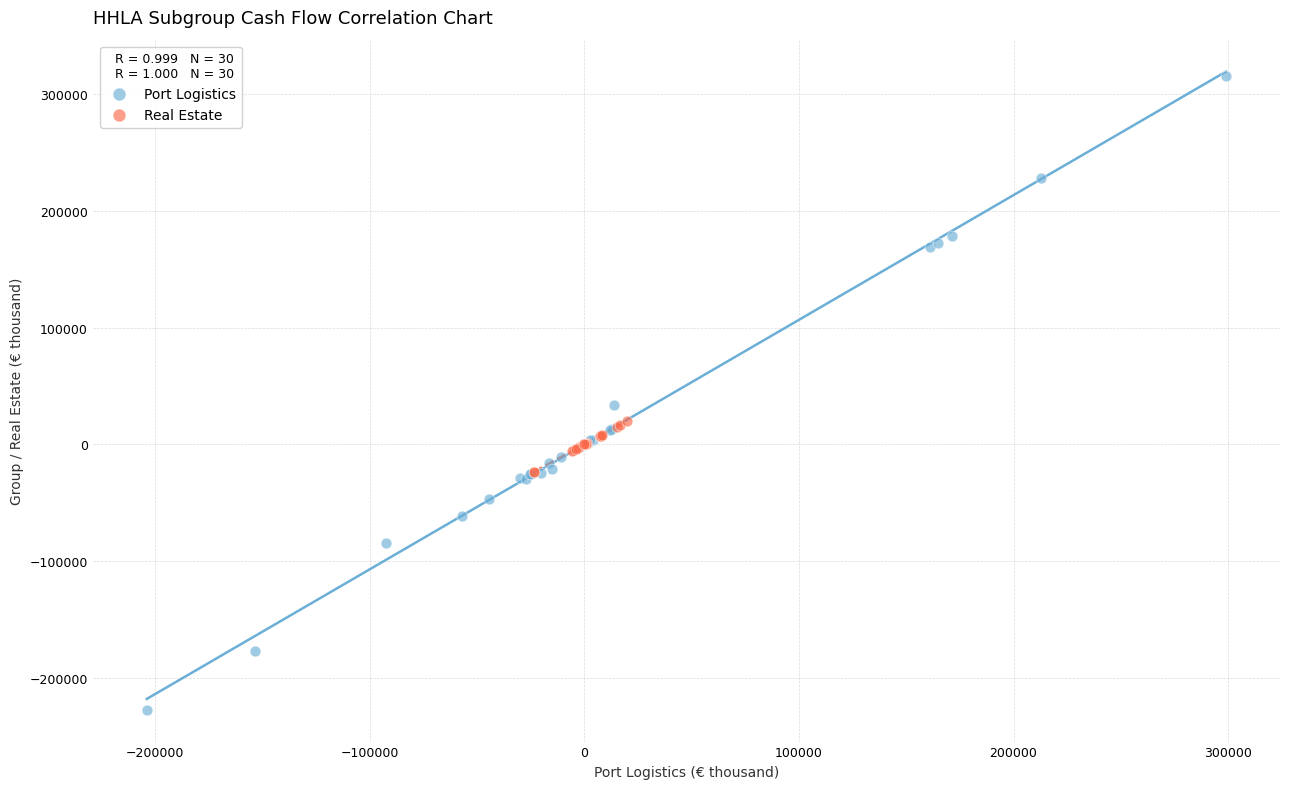

Which series contains the highest Y value?

Port Logistics